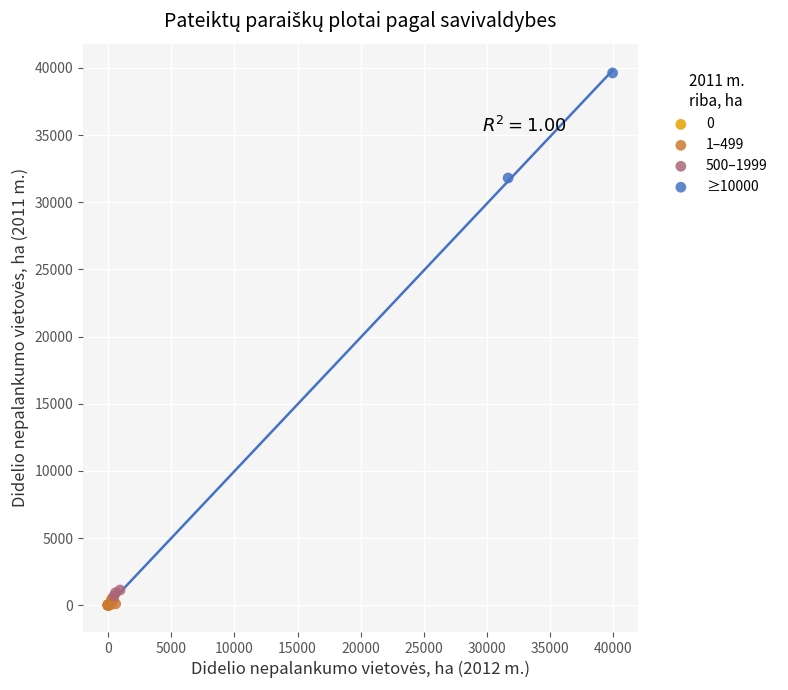

What are all the series names shown in the legend?

0, 1–499, 500–1999, ≥10000